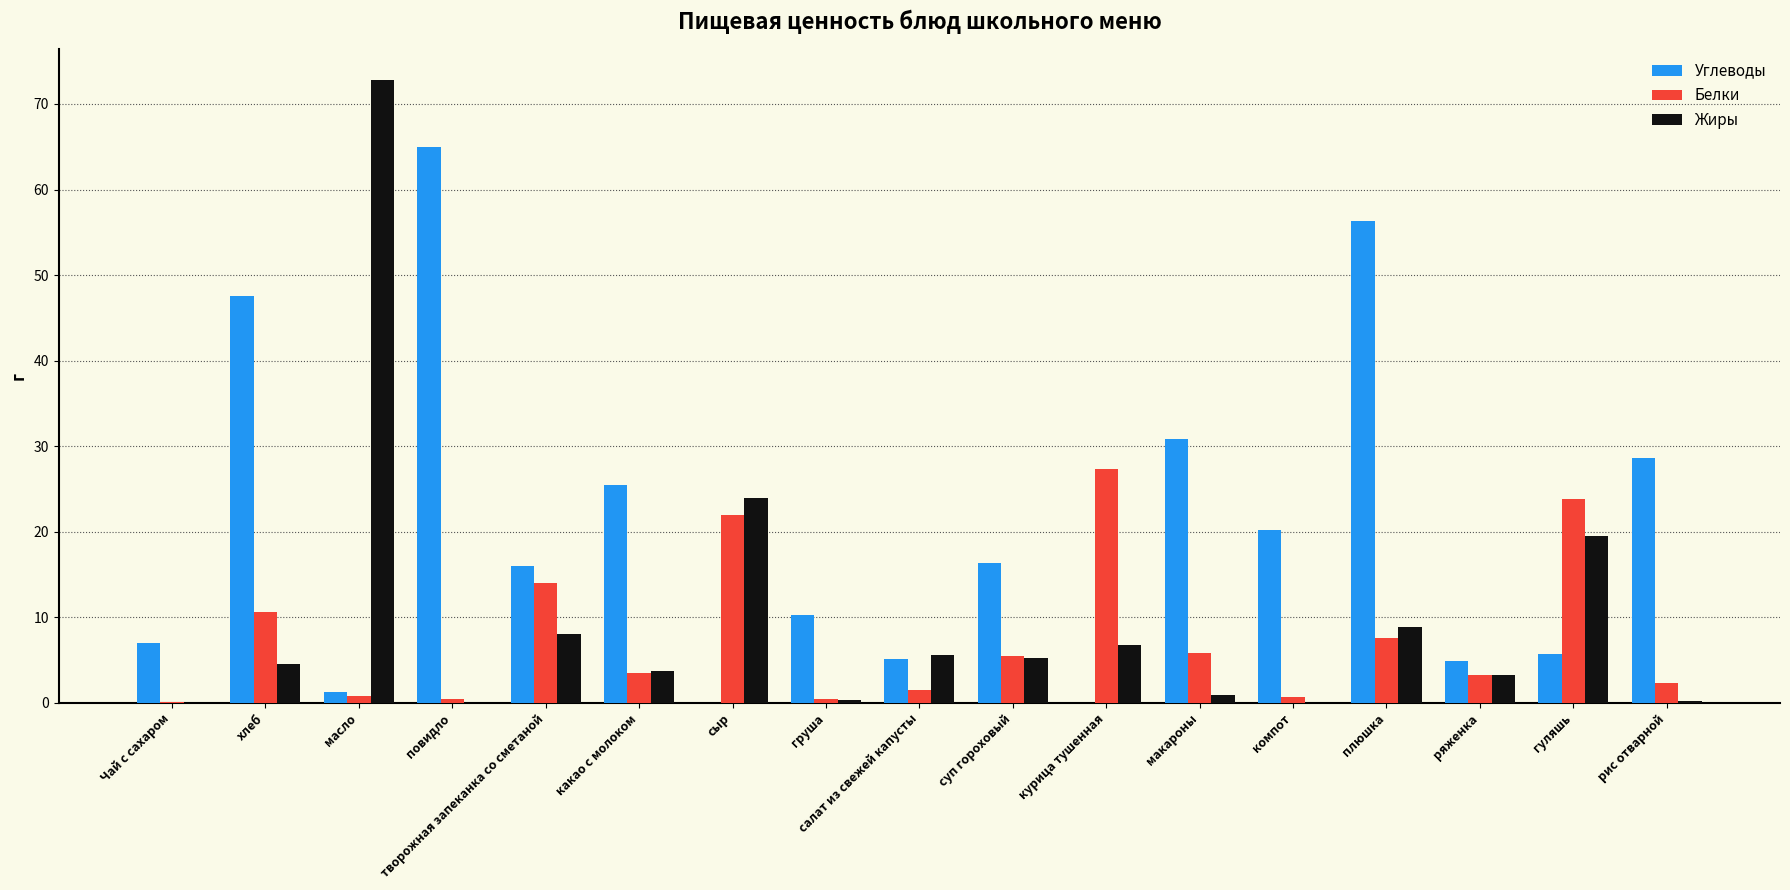

Which series changed the most between макароны and компот?

Углеводы